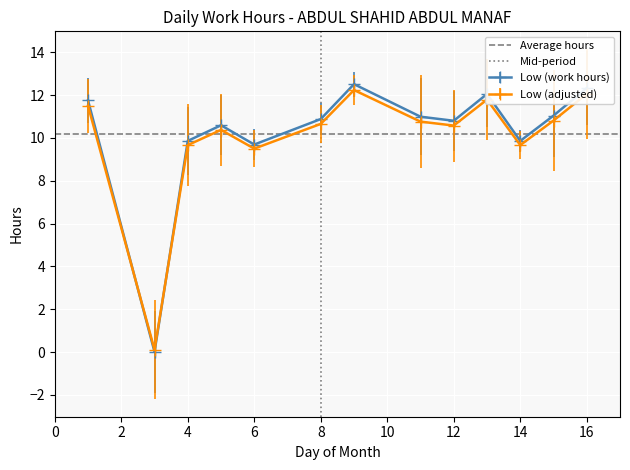

Is this an area chart (filled region under the line)?

No